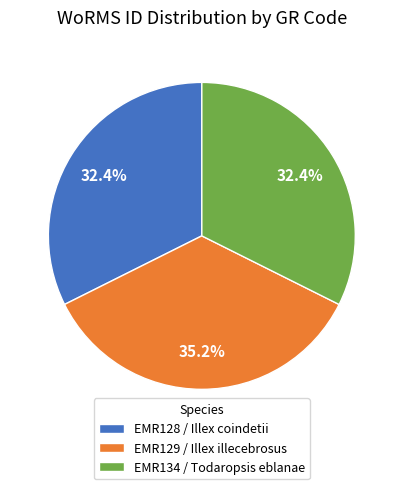

What percentage do EMR128 / Illex coindetii and EMR134 / Todaropsis eblanae together represent?

64.8%